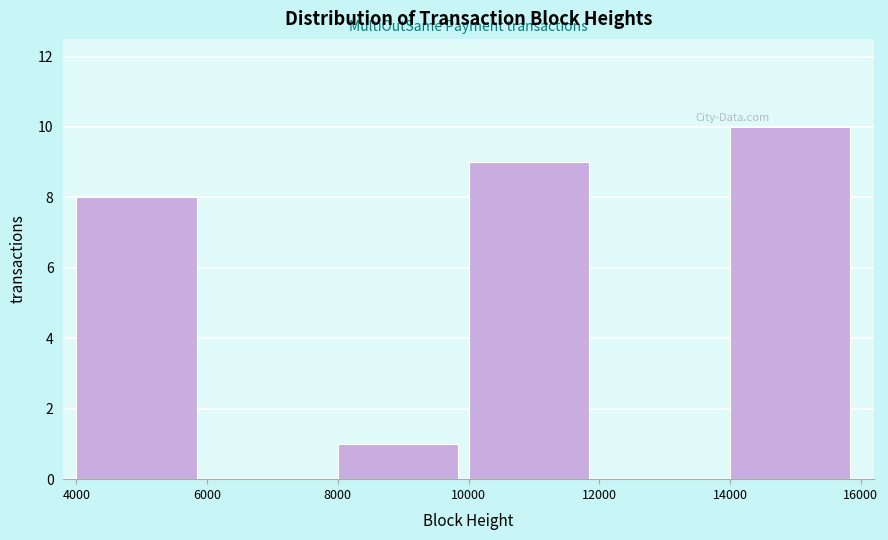

Reading left to right, list every bar in this chart as the range it spans on the x-axis followed by its height. The values are not printed on the chart, so give them approximately, as read against the axis.

4000 to 6000: 8
6000 to 8000: 0
8000 to 10000: 1
10000 to 12000: 9
12000 to 14000: 0
14000 to 16000: 10